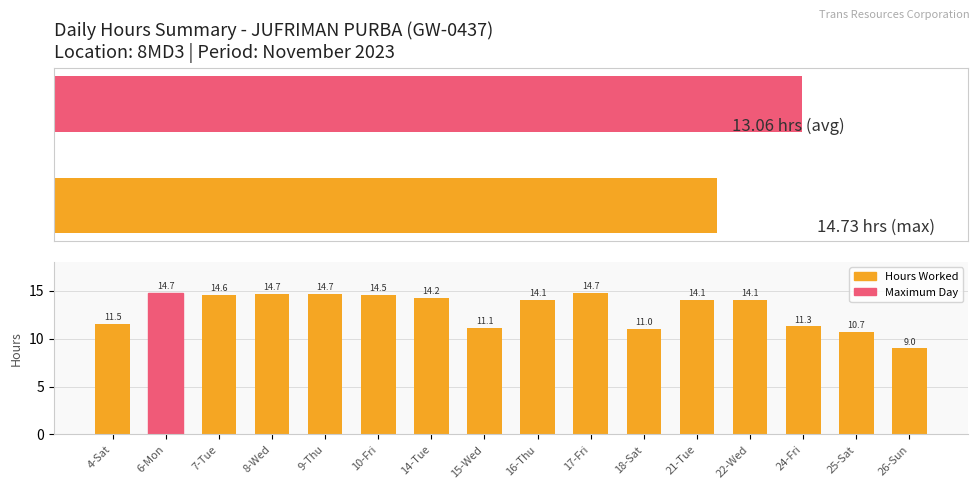

Reading left to right, what are all the values shown in this chart?

11.5	14.7	14.6	14.7	14.7	14.5	14.2	11.1	14.1	14.7	11.0	14.1	14.1	11.3	10.7	9.0